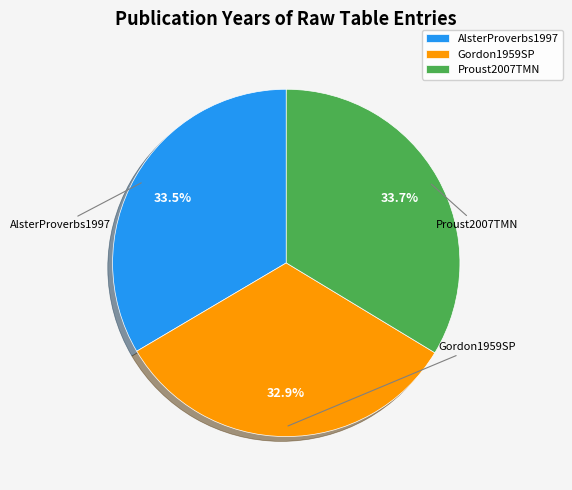

The Proust2007TMN slice represents 25% of the pie. True or false?

False